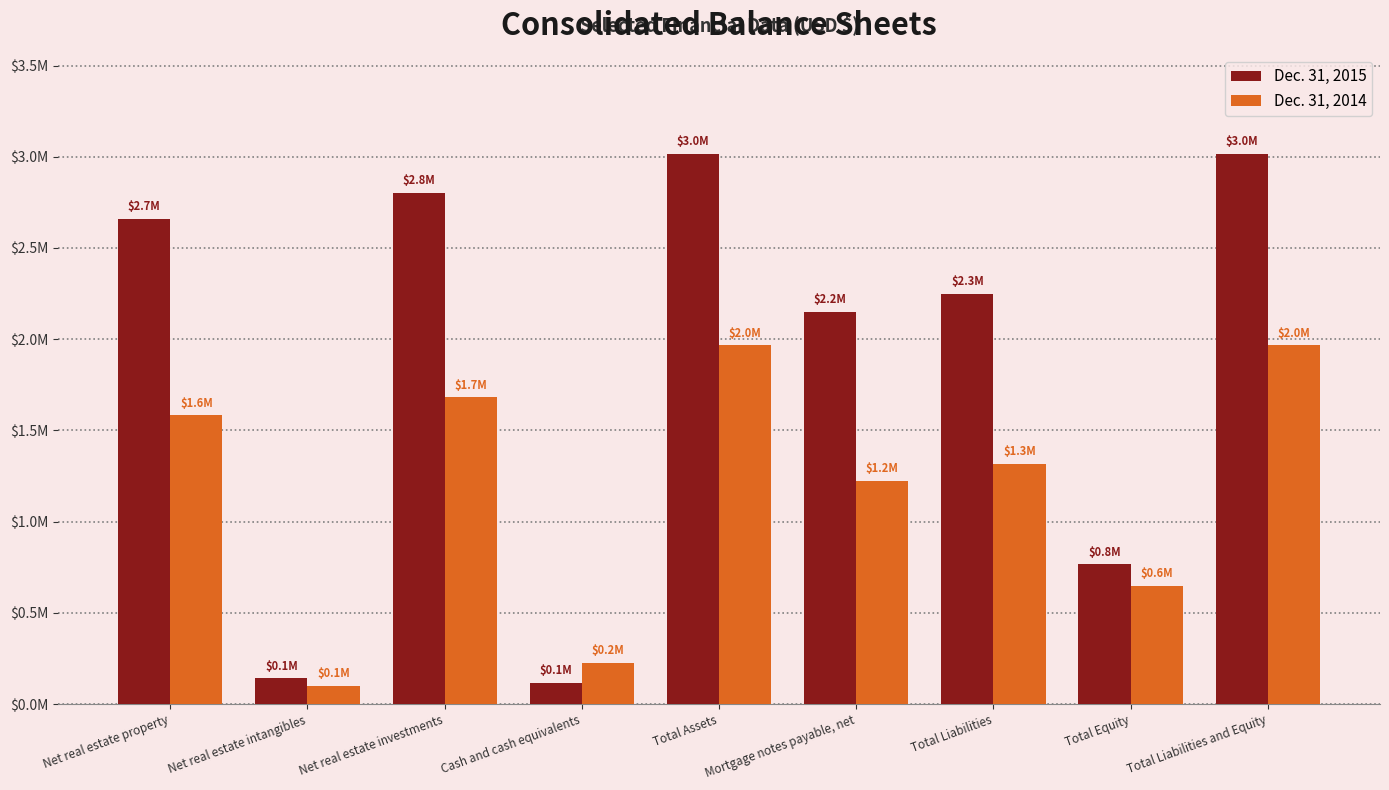

Does the chart contain stacked bars?

No